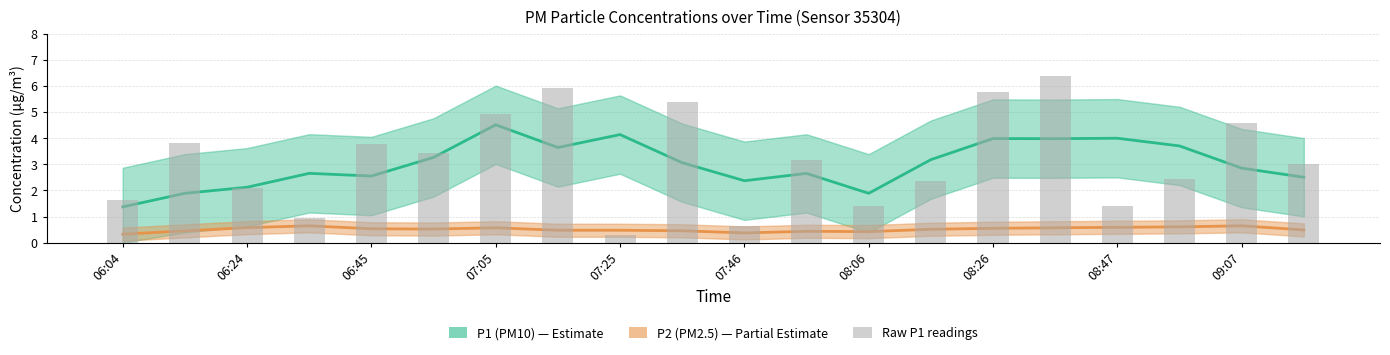

Which category has the lowest value in the P1 (PM10) series?

06:04